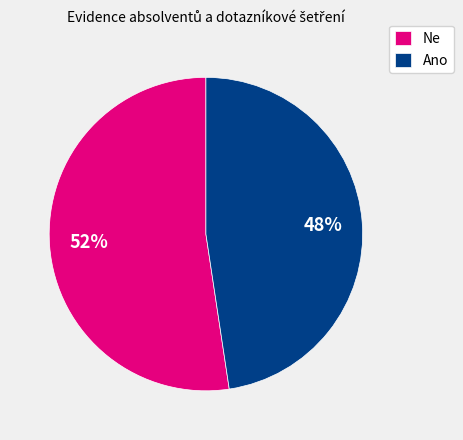

What is the largest slice in the pie chart?

Ne